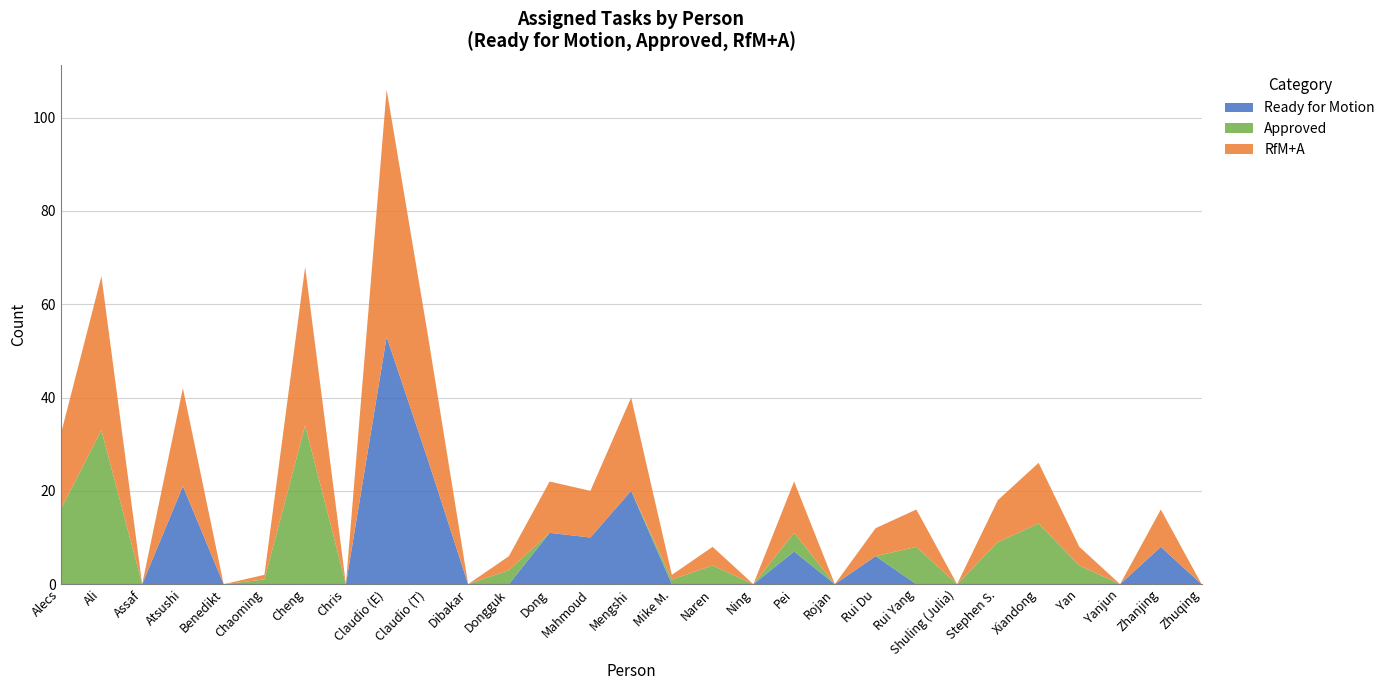

Reading left to right, transcribe all the data shown in this chart.

Ready for Motion: 0	0	0	21	0	0	0	0	53	27	0	0	11	10	20	0	0	0	7	0	6	0	0	0	0	0	0	8	0
Approved: 16	33	0	0	0	1	34	0	0	0	0	3	0	0	0	1	4	0	4	0	0	8	0	9	13	4	0	0	0
RfM+A: 16	33	0	21	0	1	34	0	53	27	0	3	11	10	20	1	4	0	11	0	6	8	0	9	13	4	0	8	0